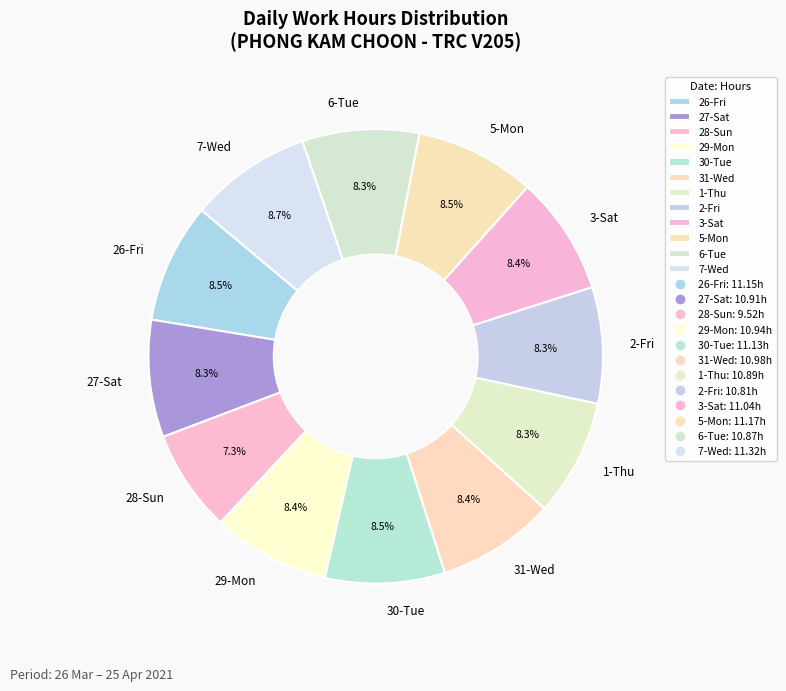

Is there a majority slice in this chart?

No